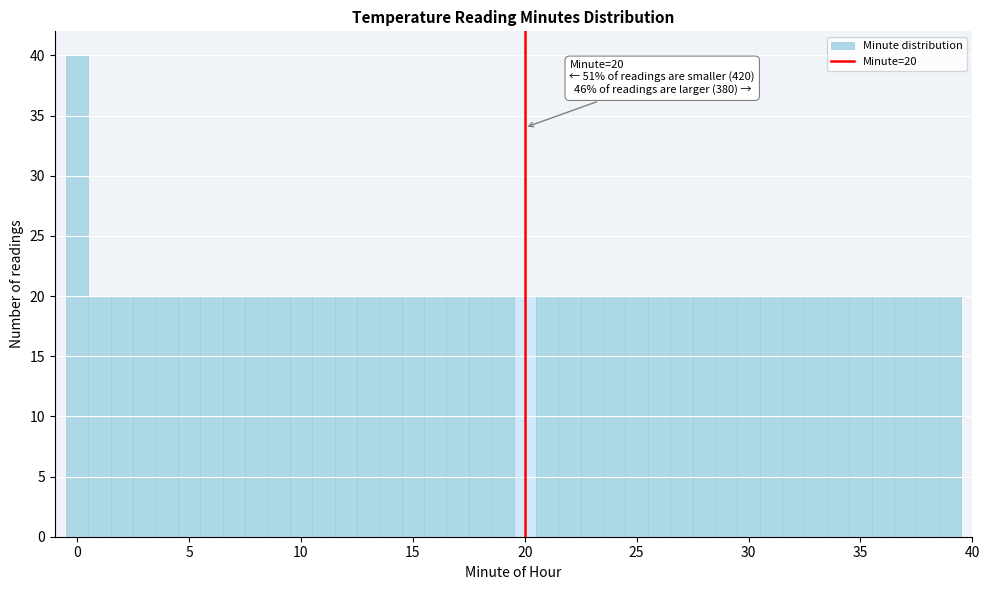

Read against the x-axis, roughly where is the centre of the tallest bar?

0.0